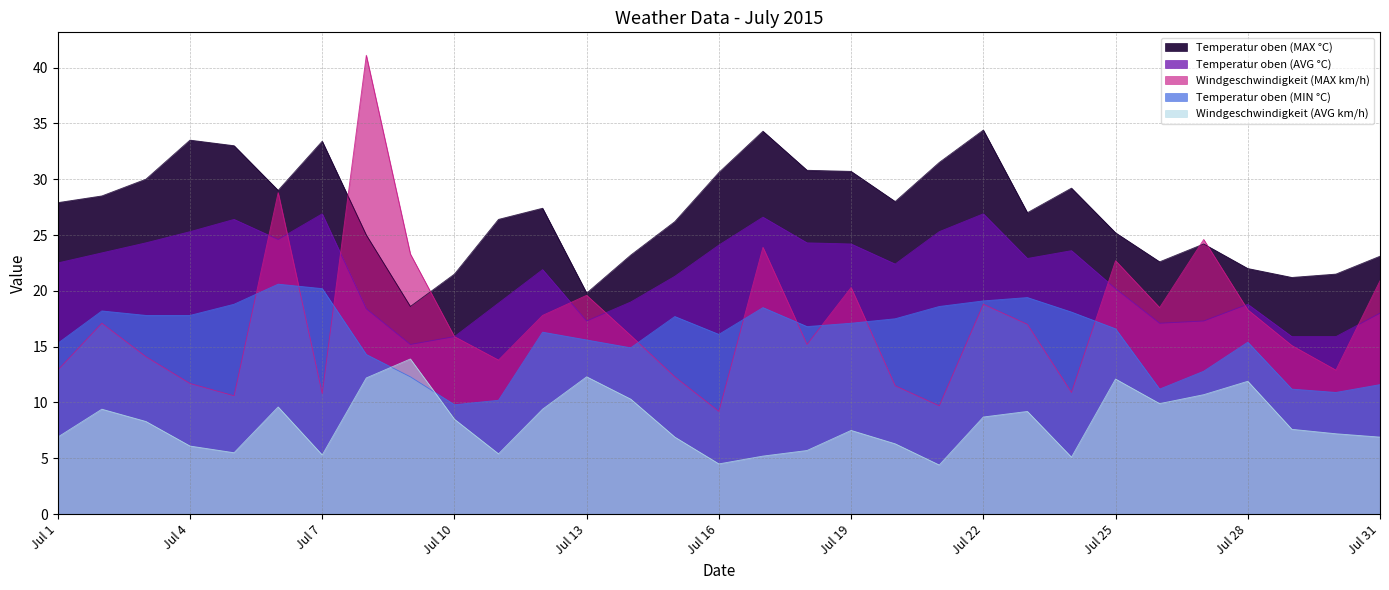

Between which two adjacent categories do Temperatur oben (MIN °C) and Windgeschwindigkeit (MAX km/h) first intersect?

Jul 5 and Jul 6